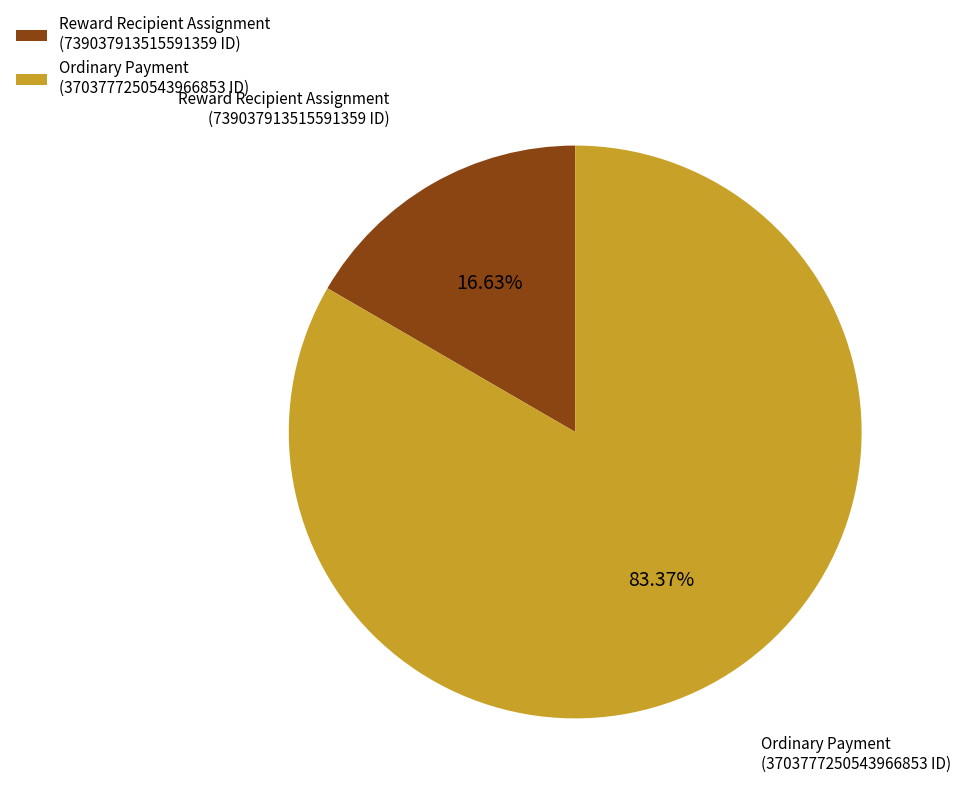

To the nearest percent, what portion does Ordinary Payment represent?

83%